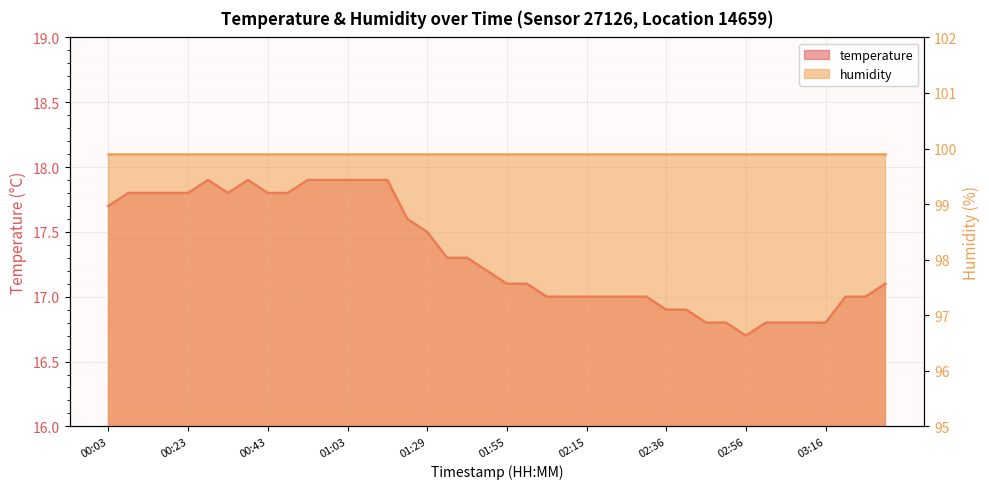

Rank the categories by value from lowest to highest.

02:56, 02:46, 02:51, 03:01, 03:06, 03:11, 03:16, 02:36, 02:41, 02:05, 02:10, 02:15, 02:20, 02:25, 02:31, 03:21, 03:26, 01:55, 02:00, 03:31, 01:50, 01:40, 01:45, 01:29, 01:24, 00:03, 00:08, 00:13, 00:18, 00:23, 00:33, 00:43, 00:48, 00:28, 00:38, 00:53, 00:58, 01:03, 01:09, 01:14